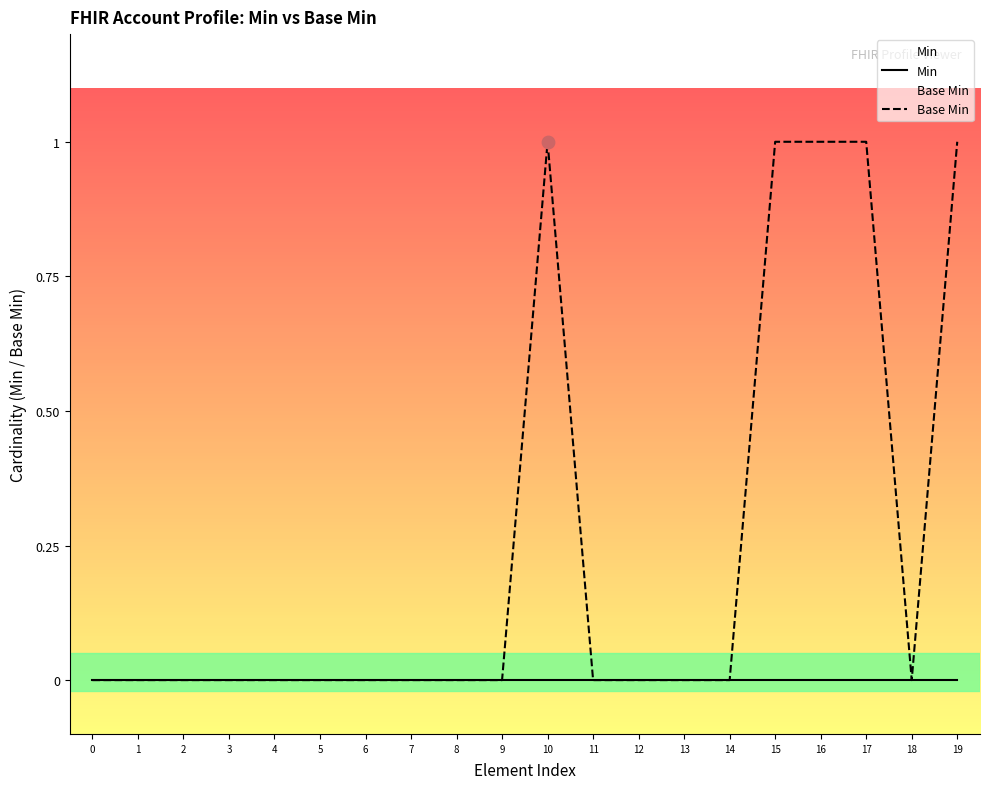

Which series has the largest total across all categories?

Base Min